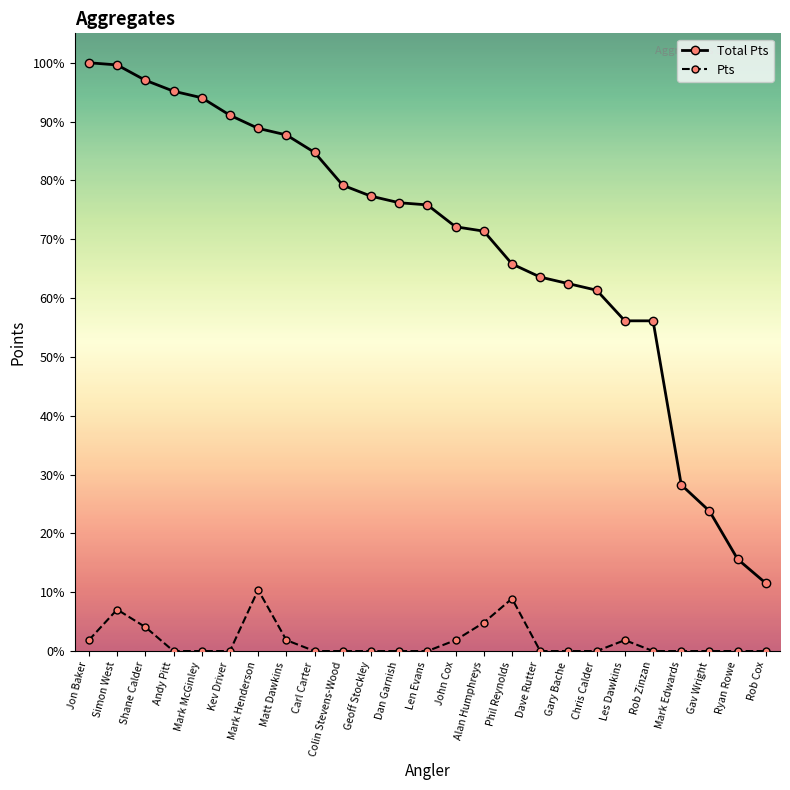

Rank the series by their maximum value, from lowest to highest.

Pts, Total Pts